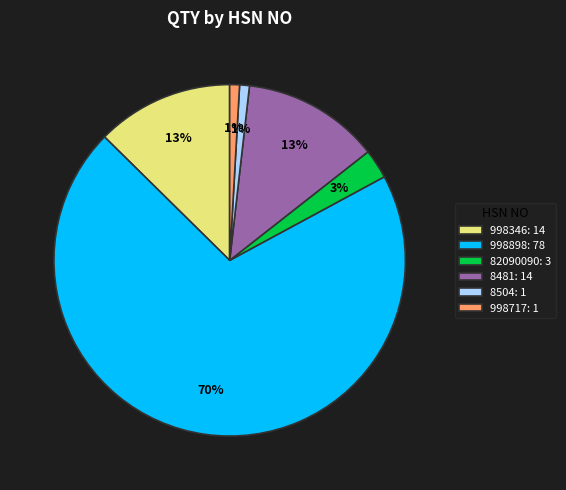

Is it true that 82090090: 3 is 3% of the pie?

True